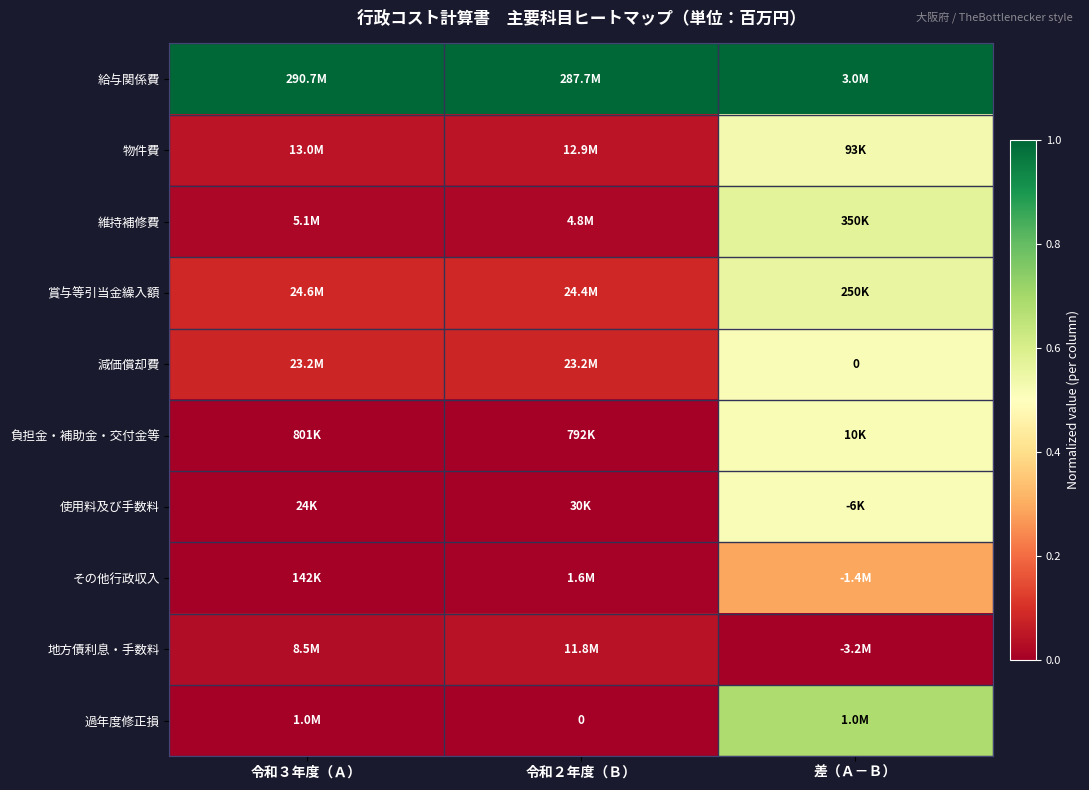

At how many categories does at least one series exceed 0?

3